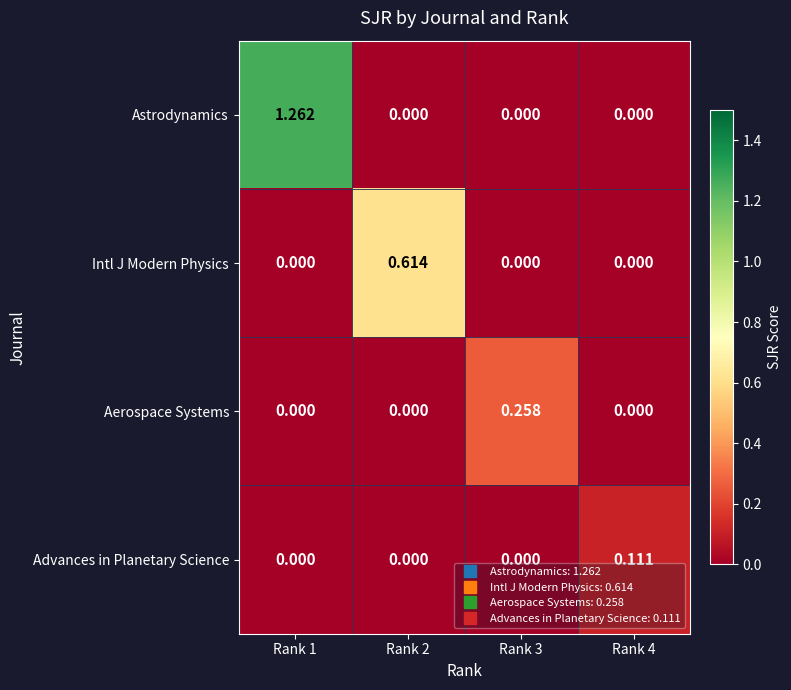

Between Rank 1 and Rank 2, which series saw the biggest shift?

Astrodynamics